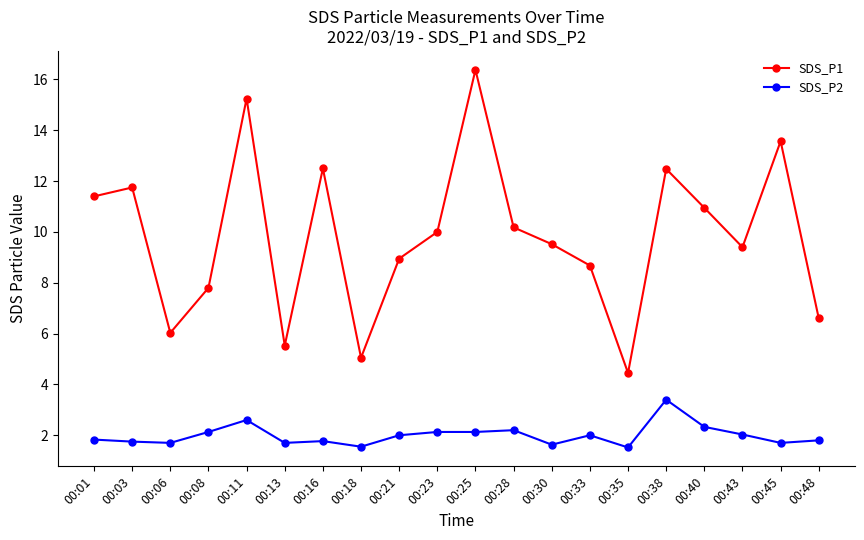

How many lines are shown in the chart?

2